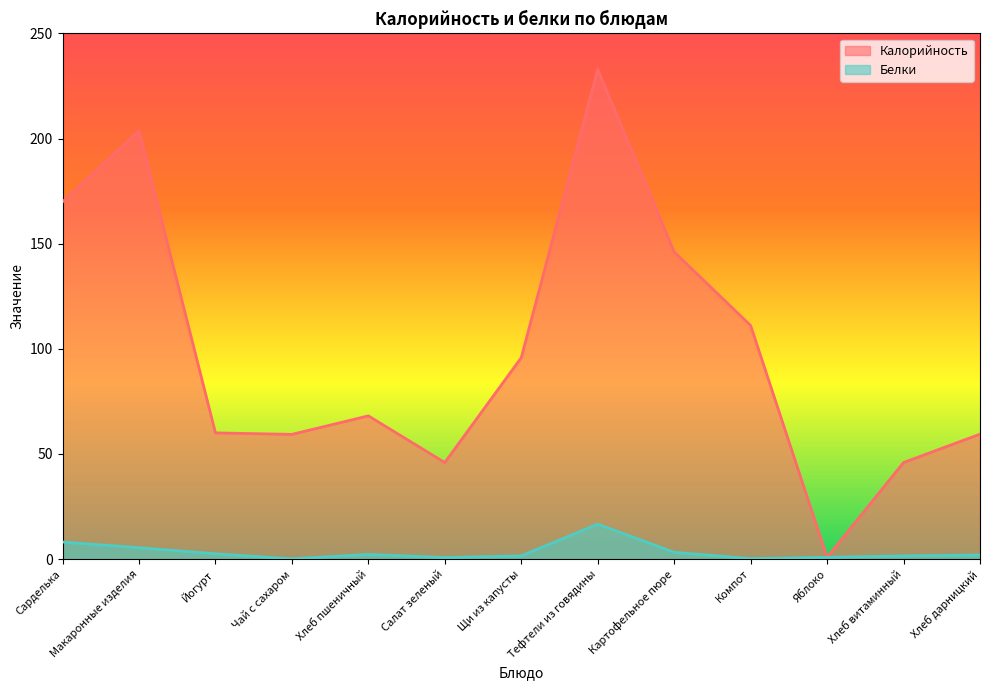

In Белки, how many points are lower than both neighbors (excluding endpoints)?

3